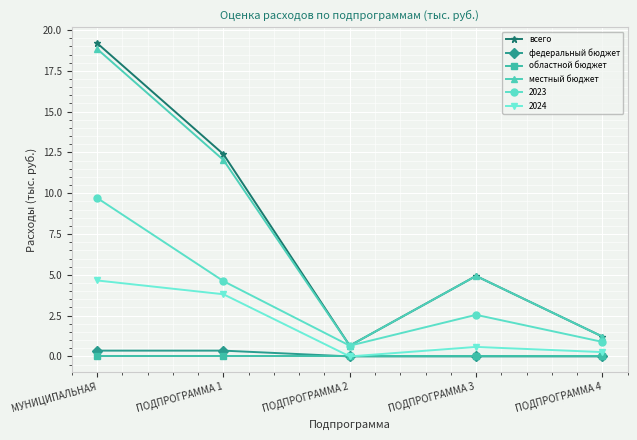

List the series in order of their peak value, lowest first.

областной бюджет, федеральный бюджет, 2024, 2023, местный бюджет, всего